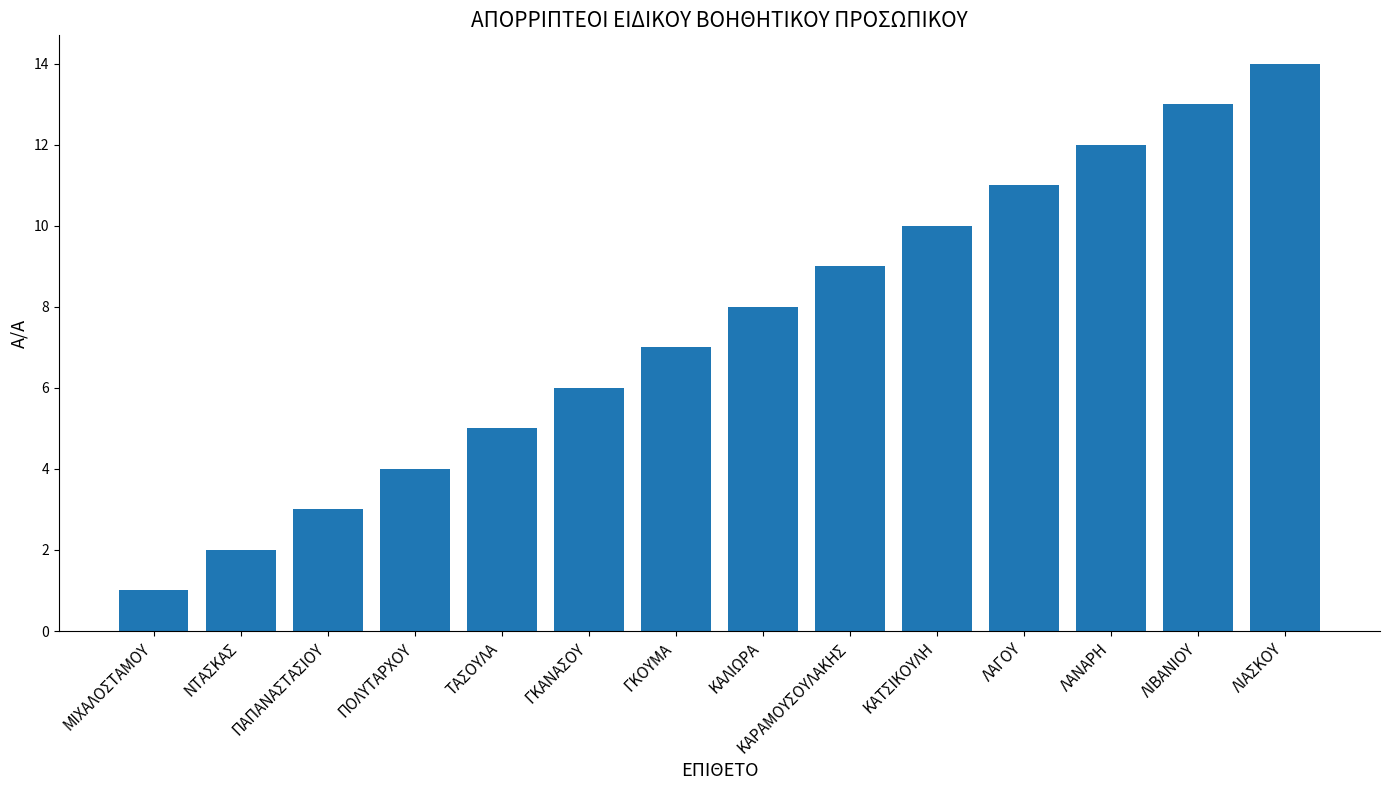

Where is the data nearest to the value 7?

ΓΚΟΥΜΑ